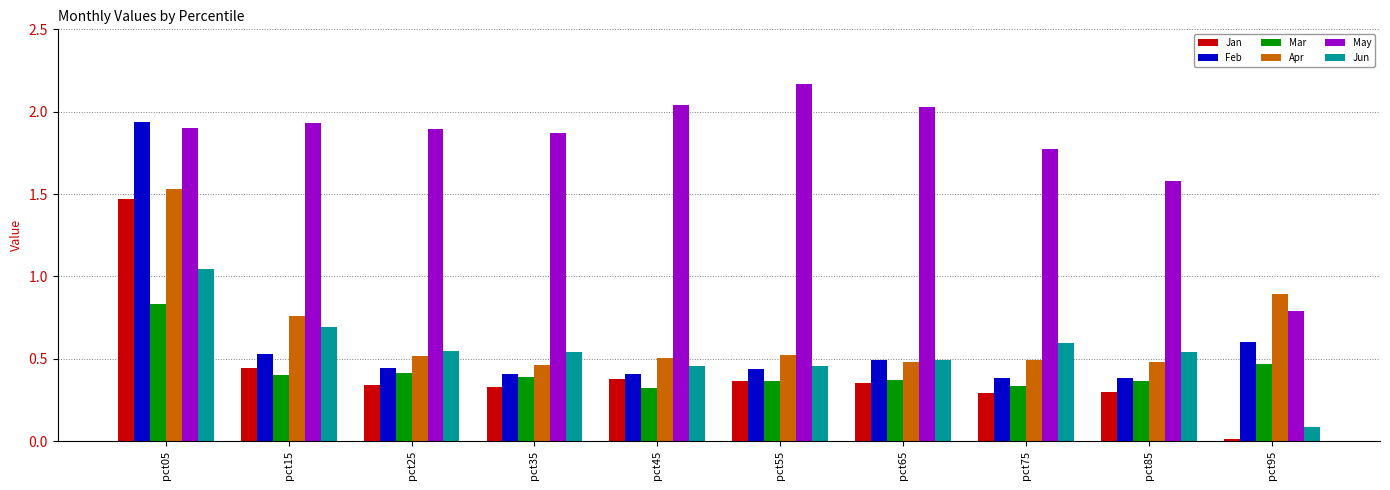

Which series has the largest range (max minus min)?

Feb